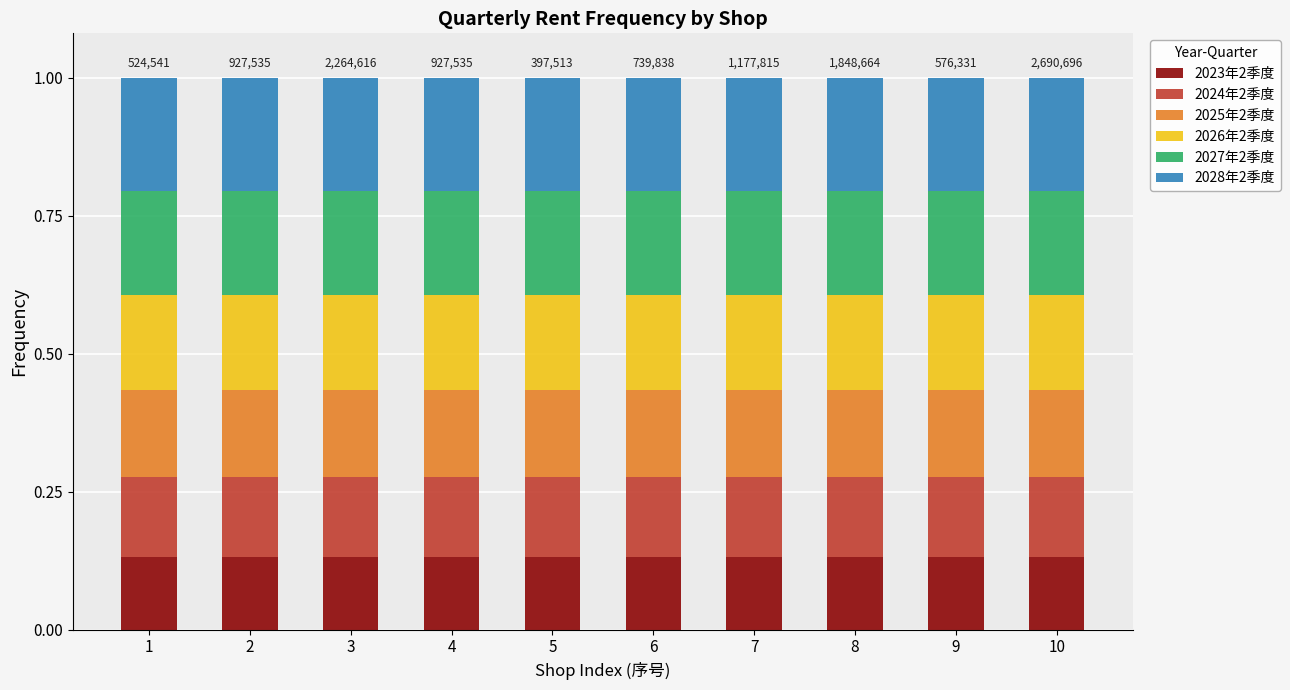

What is the total value across all series at 8?

1.0